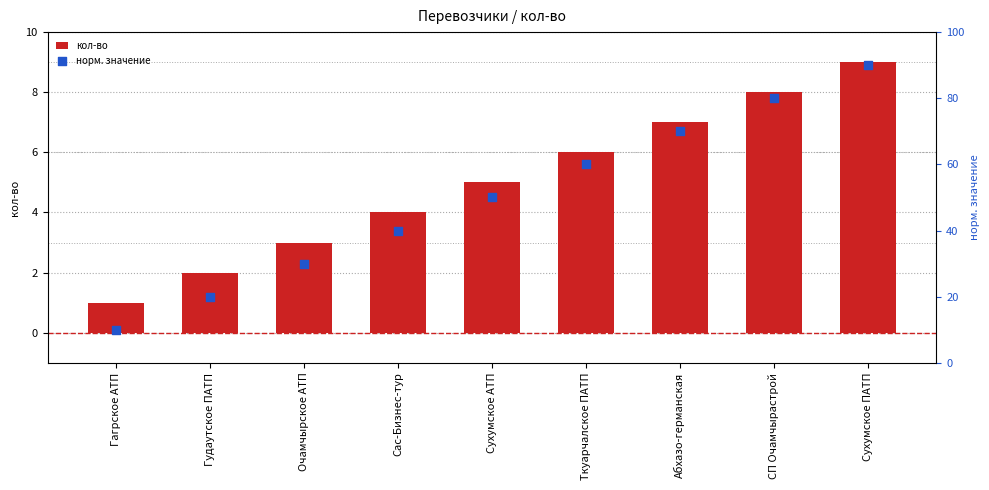

At how many categories does at least one series exceed 69?

3